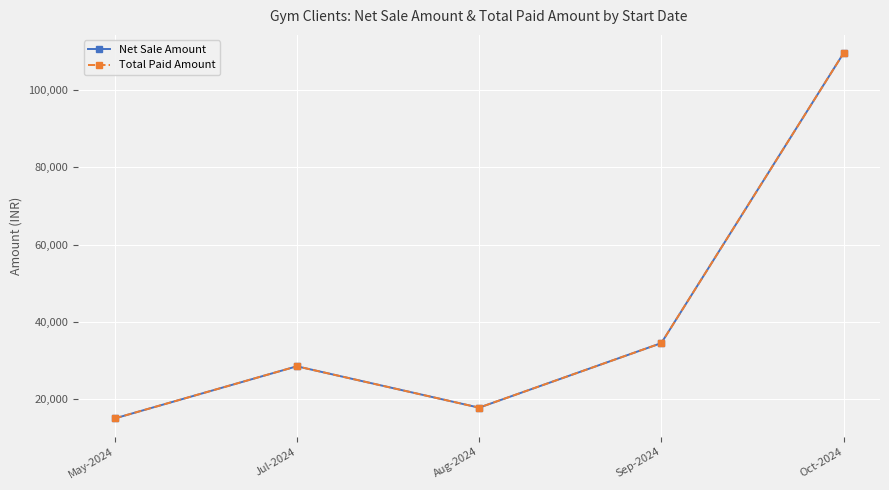

List the series in order of their peak value, highest first.

Net Sale Amount, Total Paid Amount